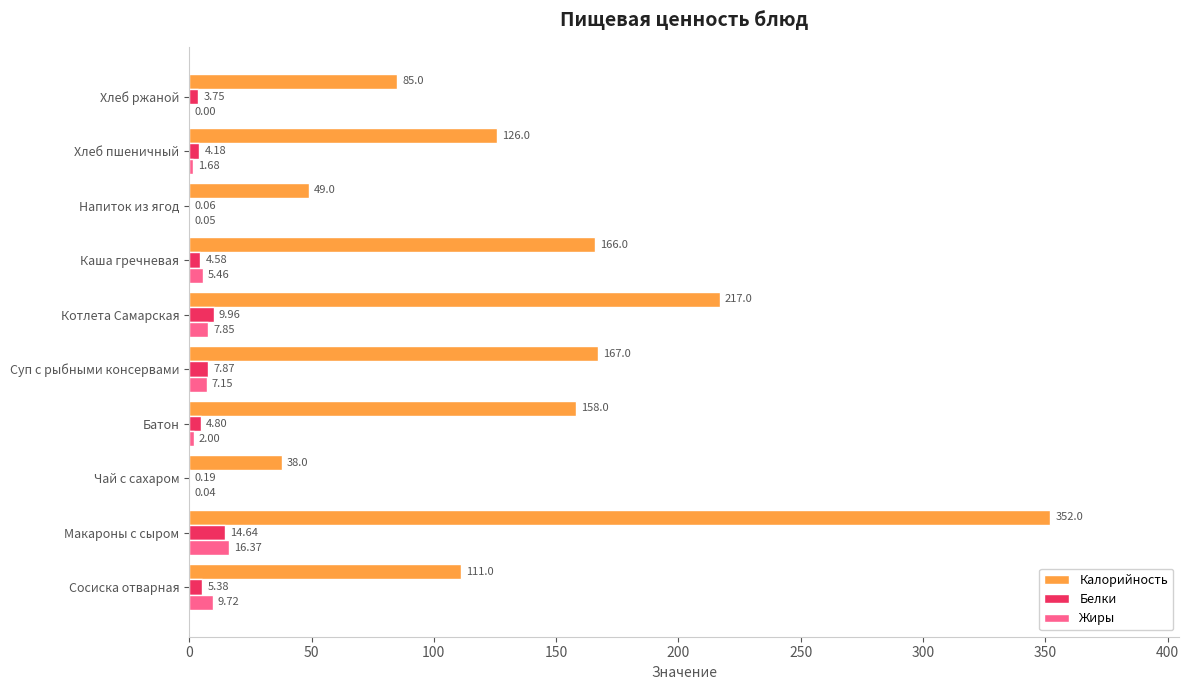

At which category does the chart reach its peak across all series?

Макароны с сыром